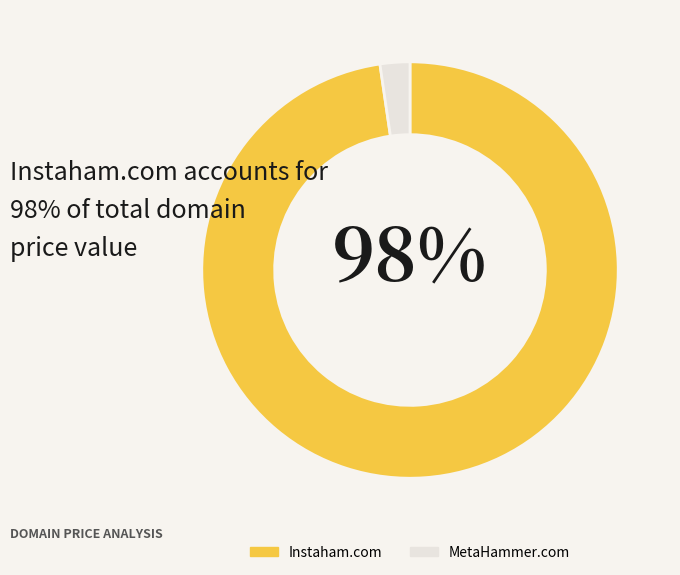

How many slices are in this pie chart?

2